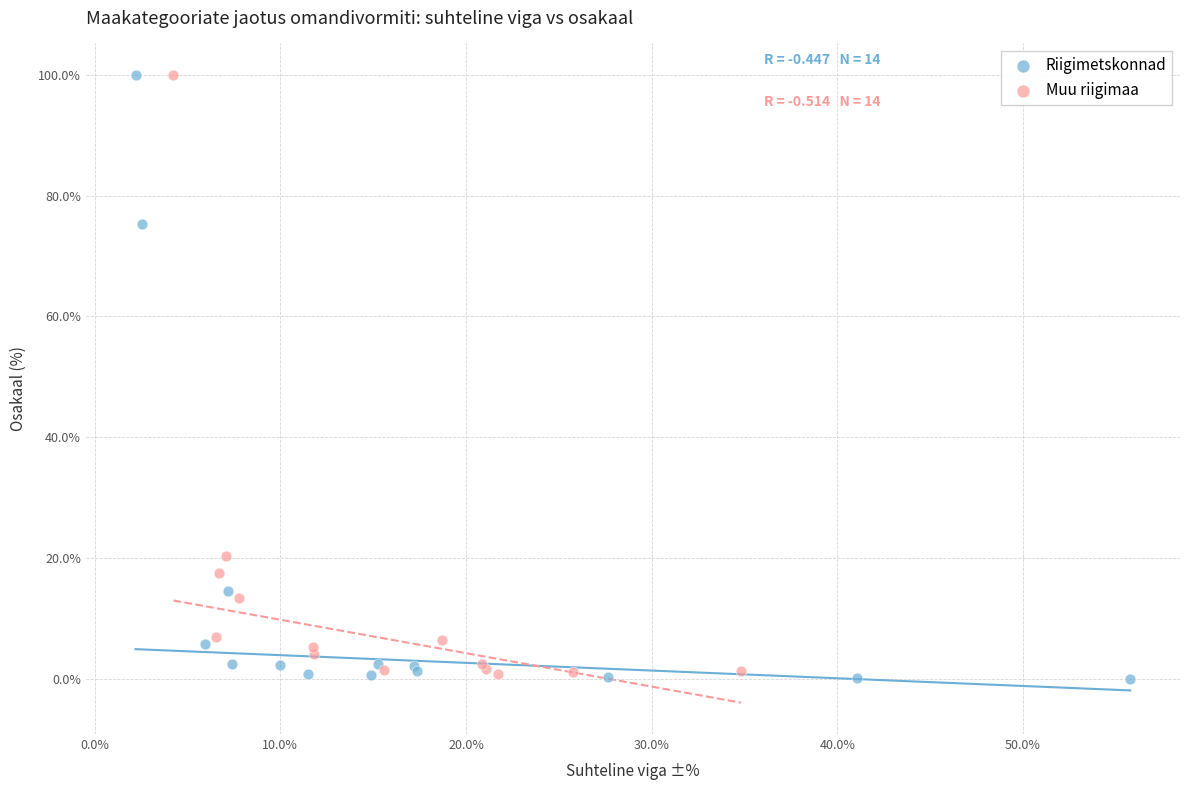

Which series has the largest Y range (max minus min)?

Riigimetskonnad